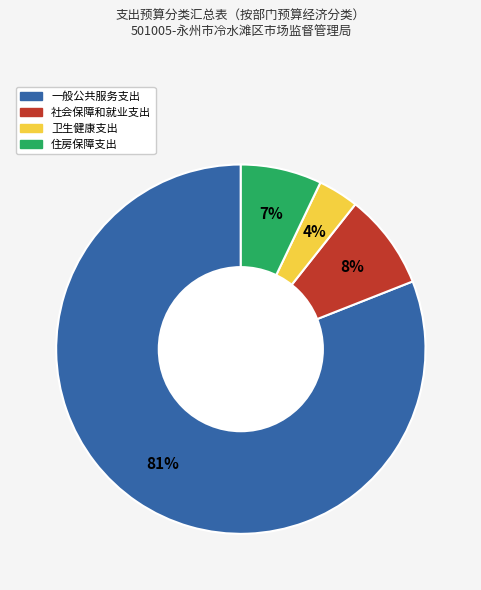

Between 一般公共服务支出 and 卫生健康支出, which is larger?

一般公共服务支出